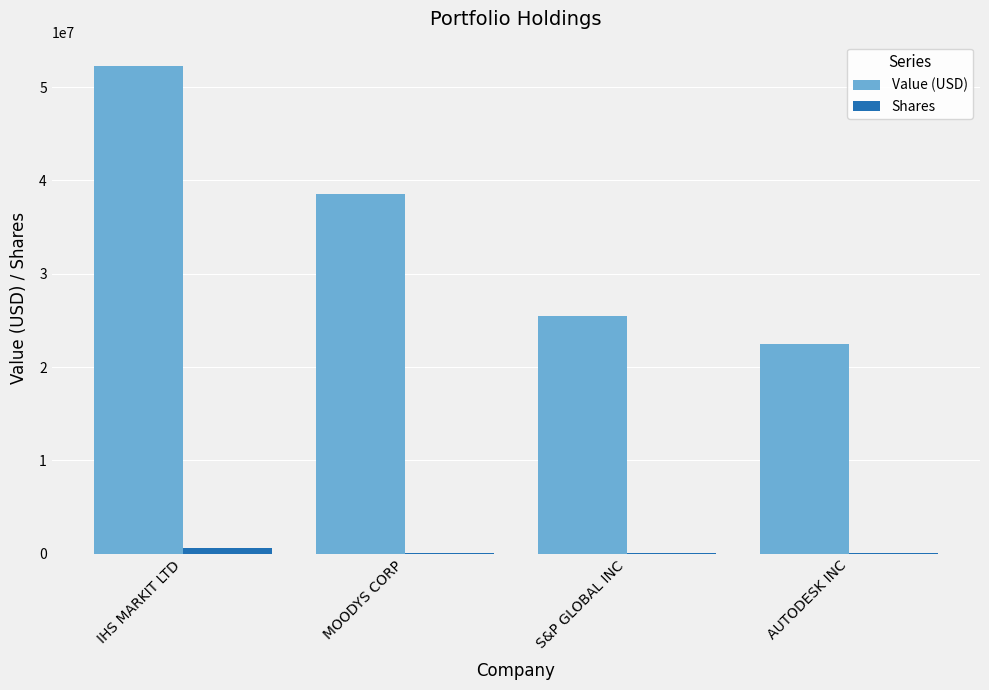

How many data points does each series have?

4